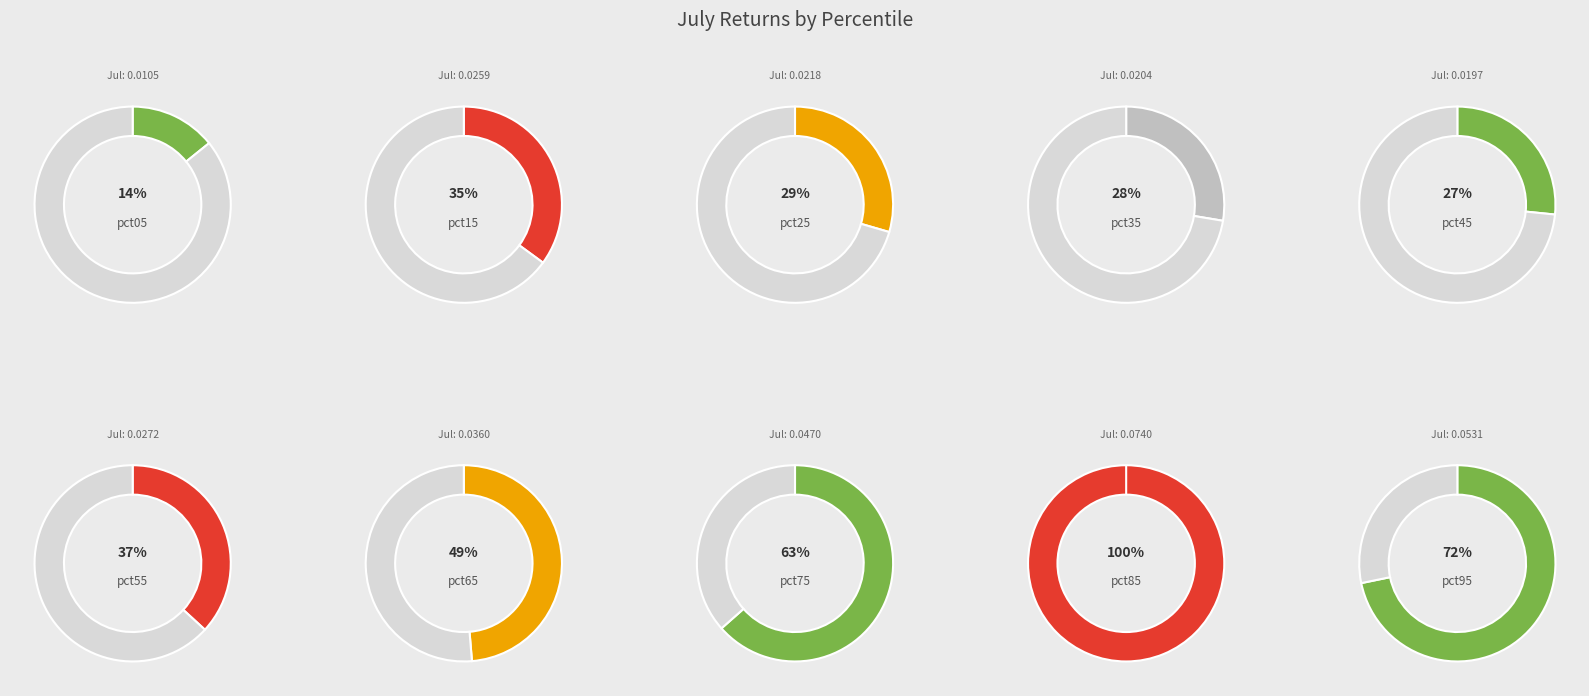

Which slice is the smallest?

pct05